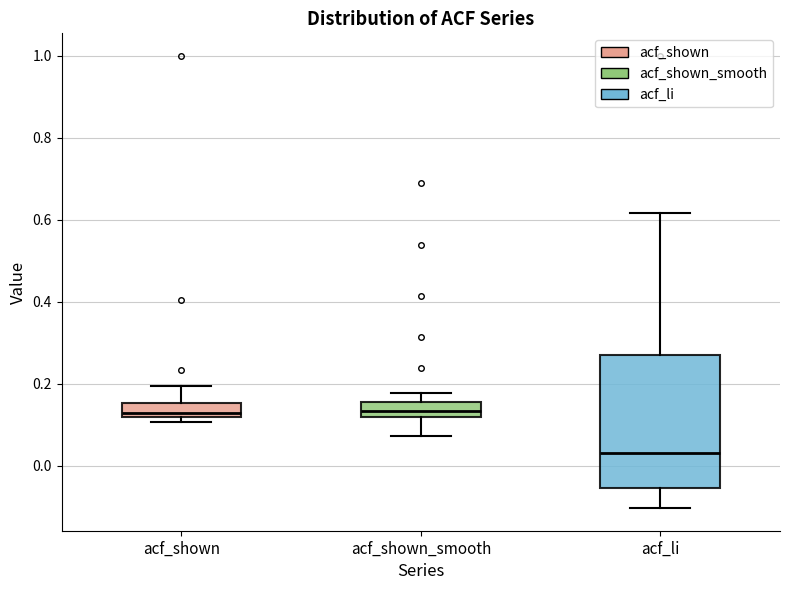

Where is the upper edge of the box for acf_shown on the y-axis? The values are not printed on the chart, so give them approximately, as read against the axis.

0.16